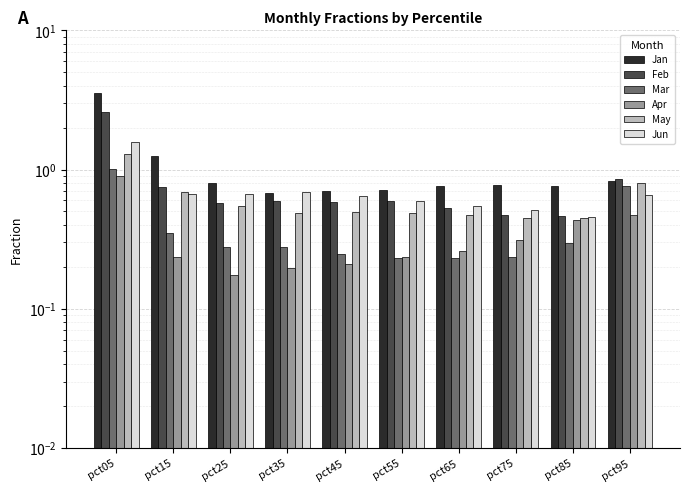

The Apr series shows 0.5 at pct75. True or false?

False